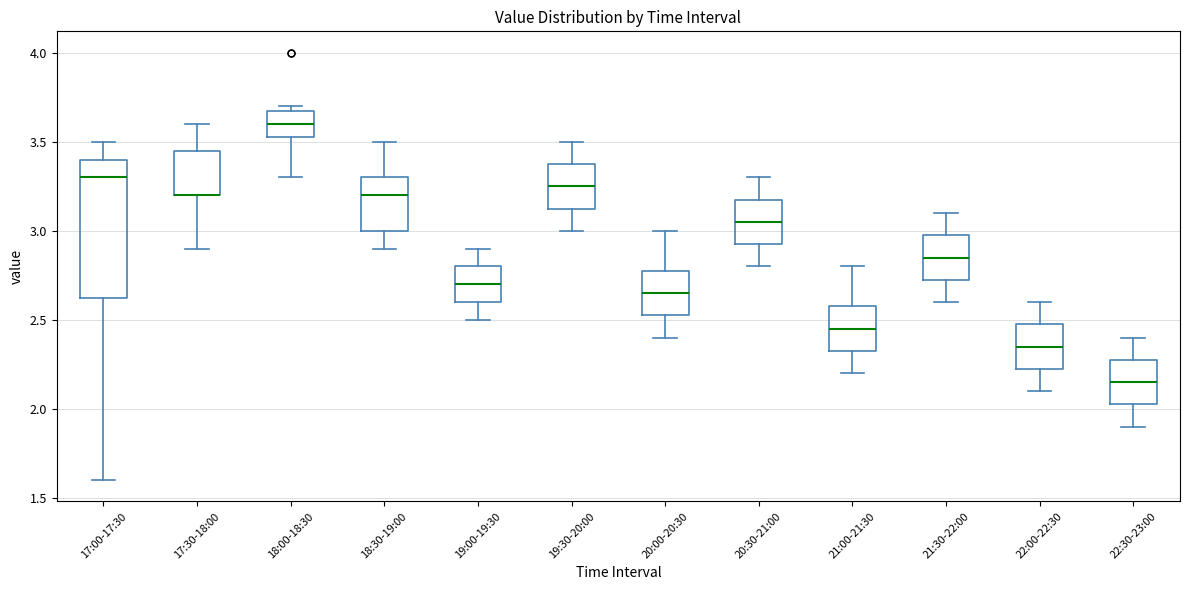

Which box is the tallest, from its lower edge to its upper edge?

17:00-17:30